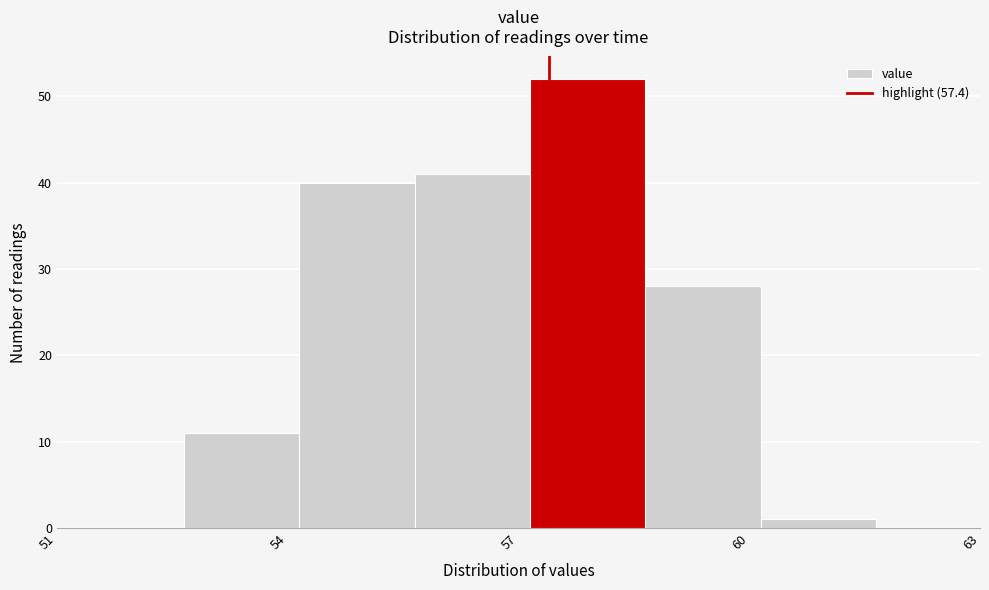

Around what value on the x-axis is the tallest bar? Give the approximate position of its centre, as read against the axis.

58.0